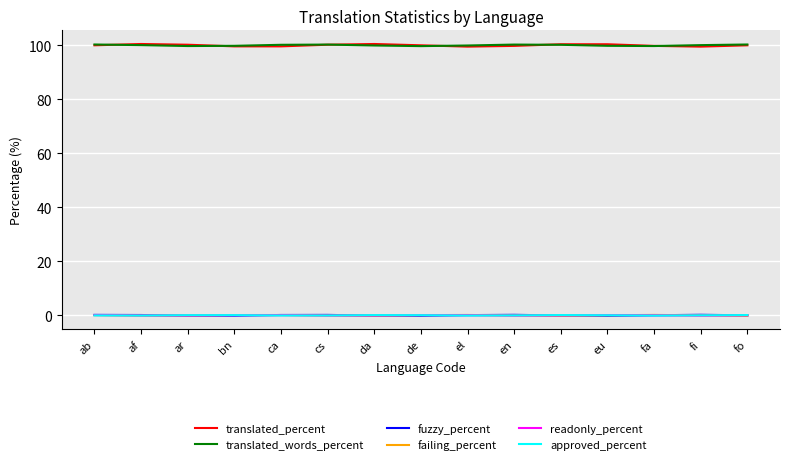

Count the number of data series in this chart.

6